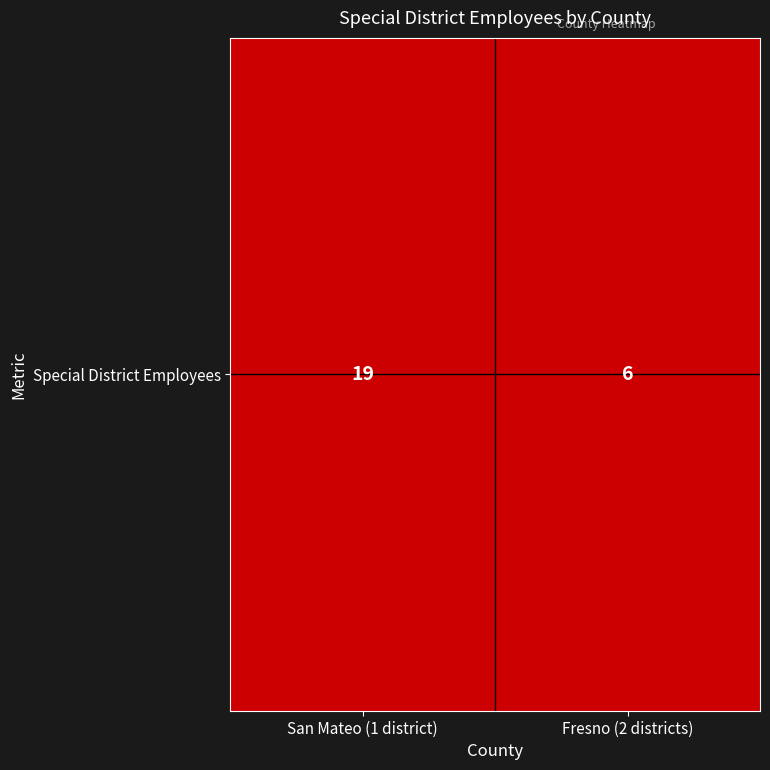

What is the difference between the values at Fresno (2 districts) and San Mateo (1 district)?

13